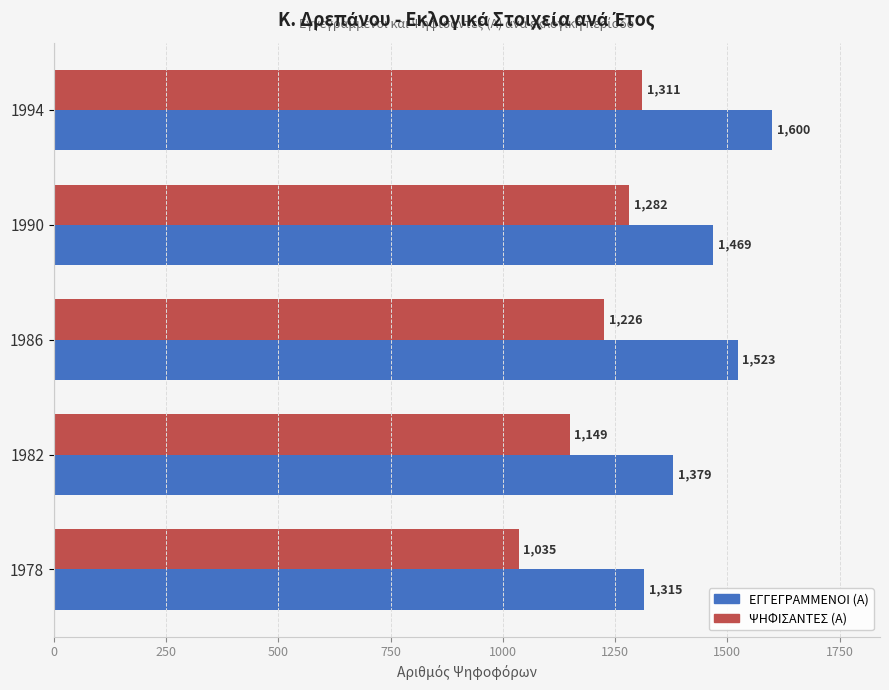

Between 1986 and 1978, which series saw the biggest shift?

ΕΓΓΕΓΡΑΜΜΕΝΟΙ (Α)